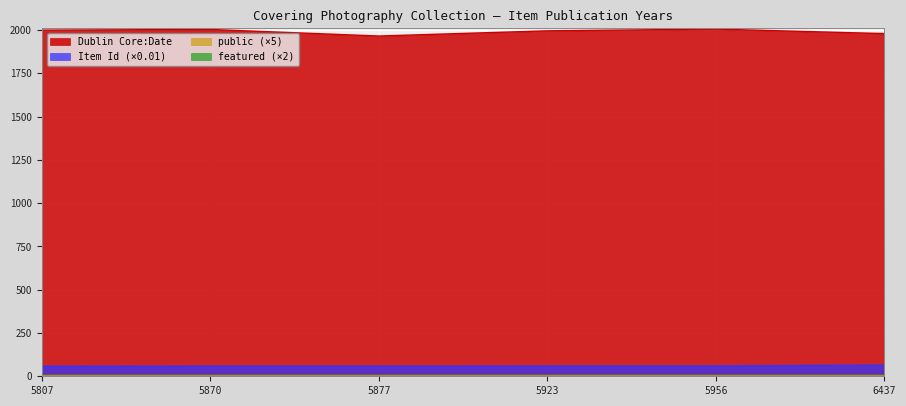

Which series has the widest spread of values?

Dublin Core:Date